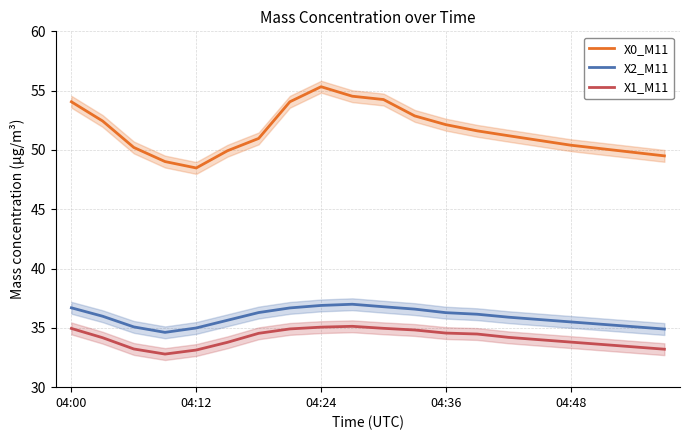

What are all the series names shown in the legend?

X0_M11, X2_M11, X1_M11